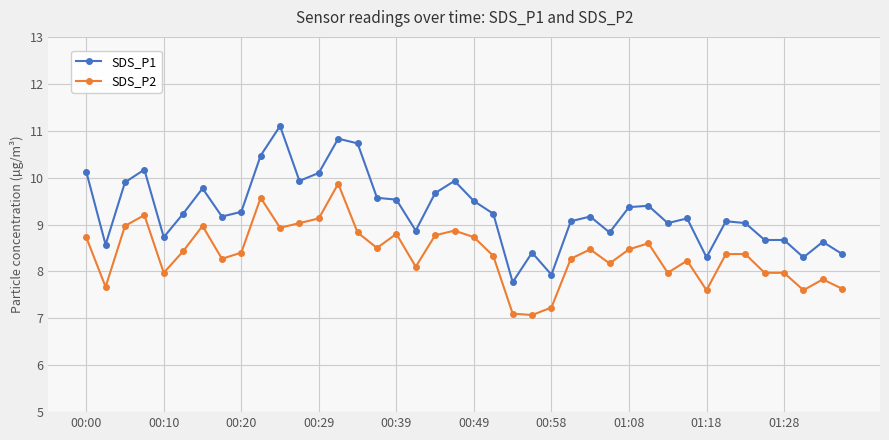

What is the lowest value of the SDS_P1 series?

7.8